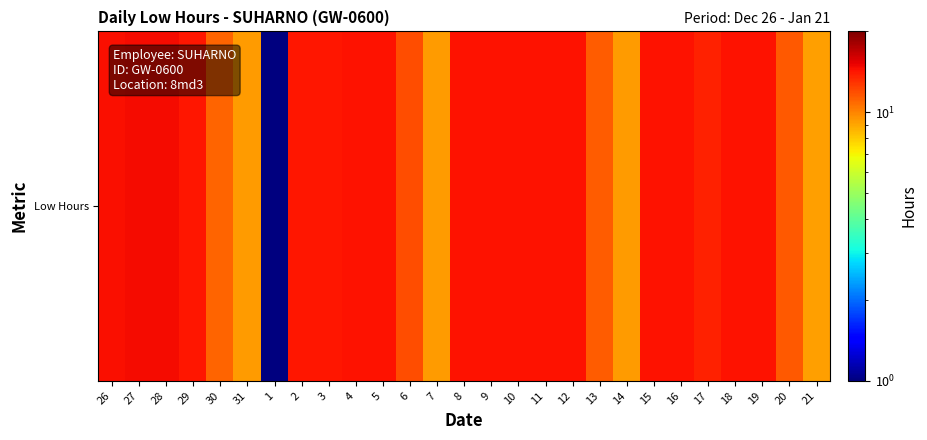

Reading left to right, list all the values displayed in this chart.

26=14.6	27=14.6	28=14.6	29=14.2	30=11.1	31=9.3	1=0.1	2=14.2	3=14.2	4=14.4	5=14.3	6=11.8	7=9.3	8=14.4	9=14.3	10=14.4	11=14.3	12=14.4	13=11.3	14=9.3	15=14.4	16=14.3	17=13.8	18=14.3	19=14.4	20=11.4	21=9.2